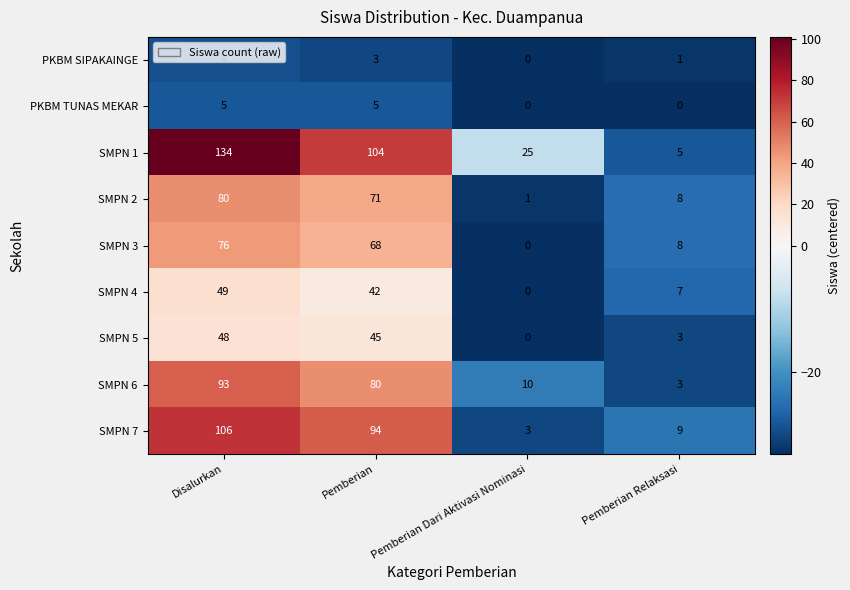

At which category is the sum across all series the highest?

Disalurkan